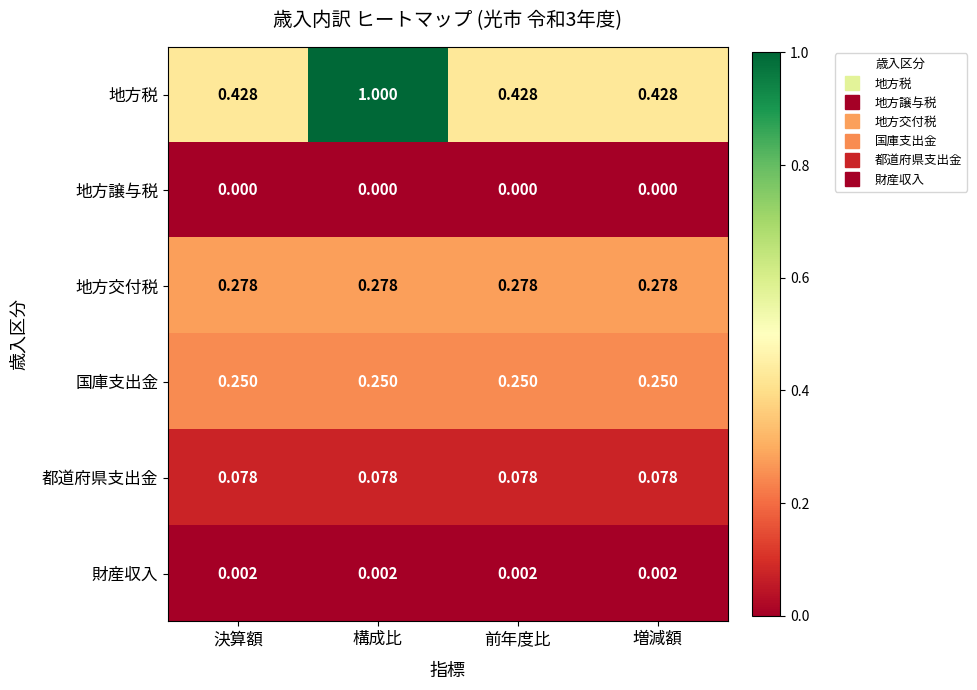

Between 決算額 and 構成比, which series saw the biggest shift?

地方税